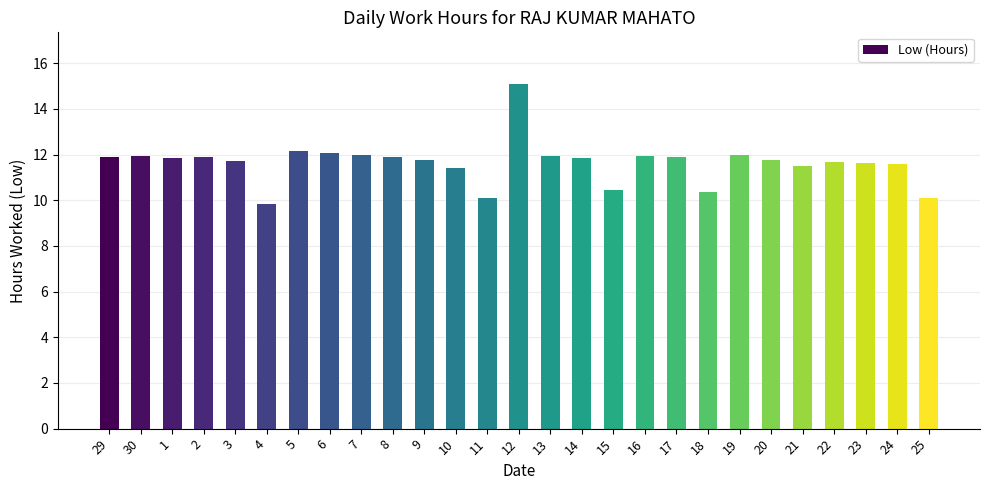

What is the difference between the maximum and minimum values?

5.2